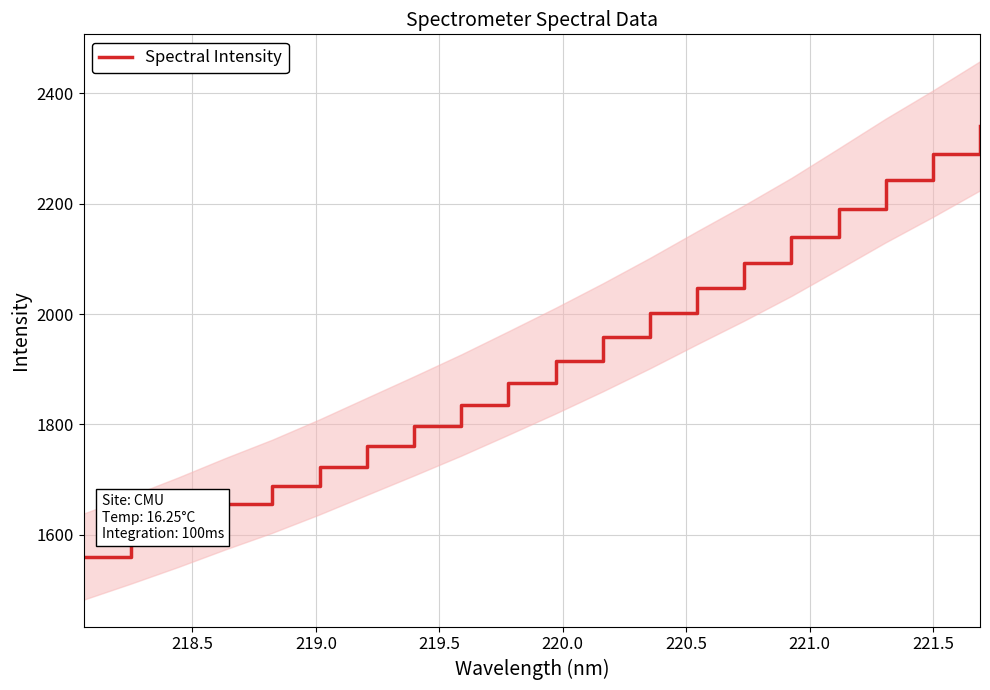

What is the difference between the maximum and minimum values?

780.8